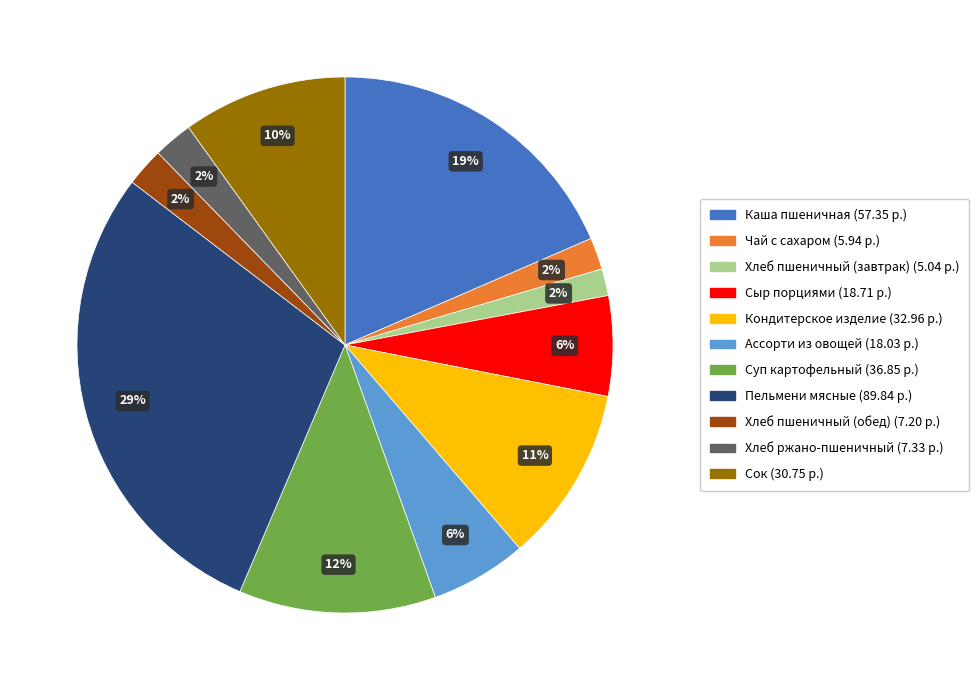

To the nearest percent, what is the difference between the largest and smallest slice percentages?

27%